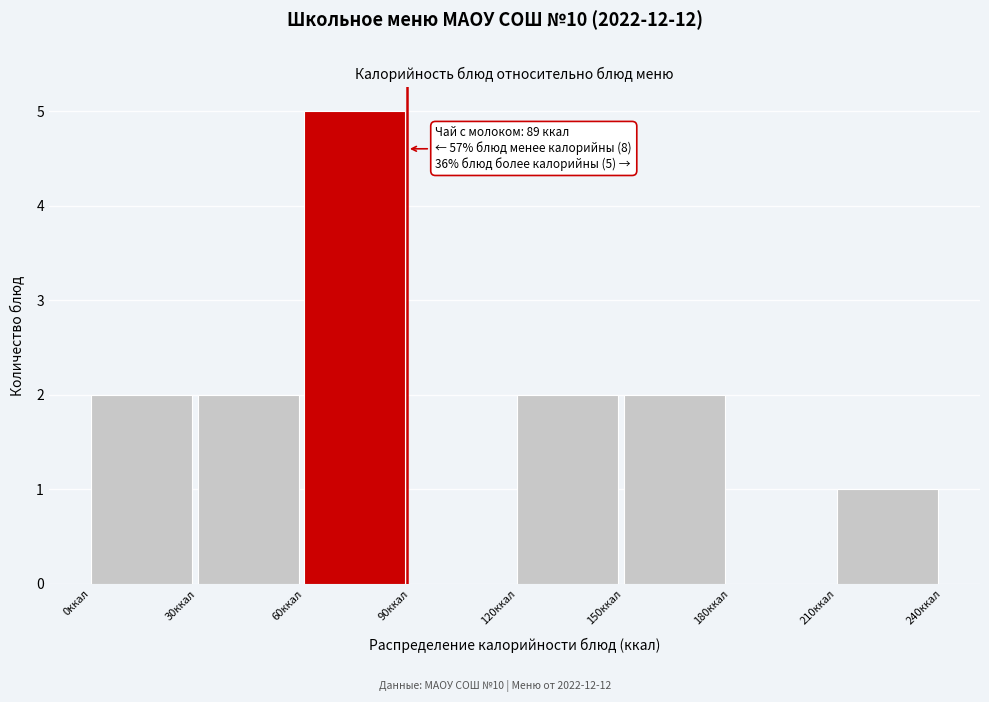

Over which range of the x-axis is the bar tallest?

60 to 90